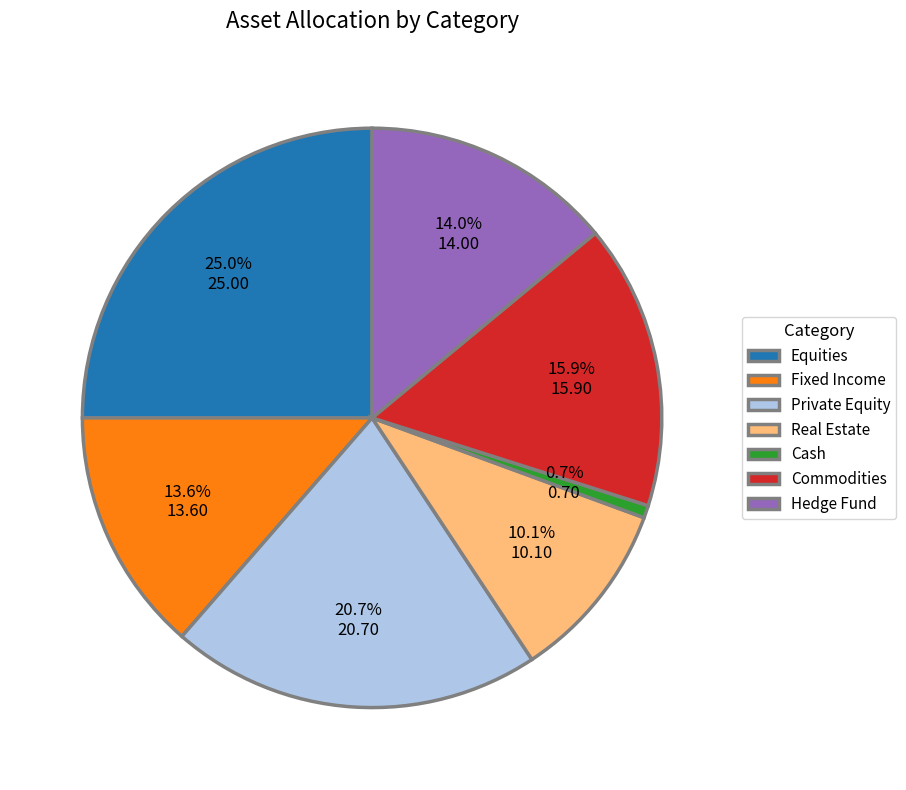

True or false: Commodities accounts for 16% of the total.

True